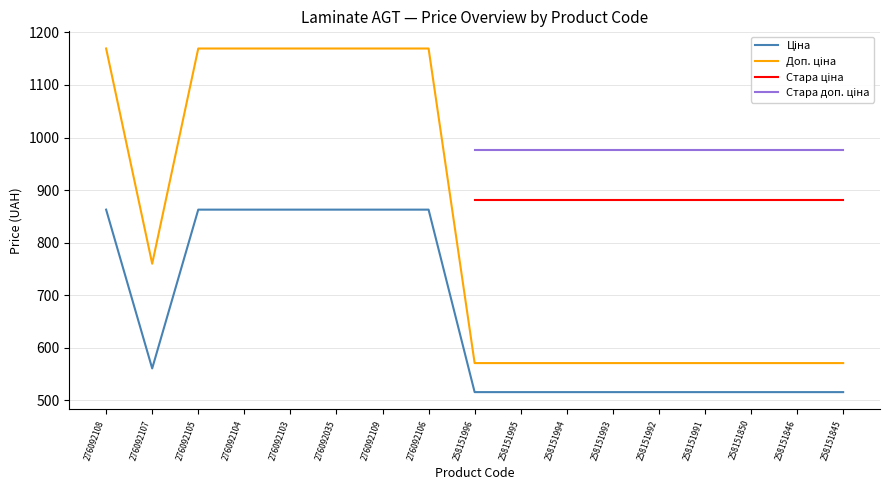

At which label is Доп. ціна closest to 870?

276092107